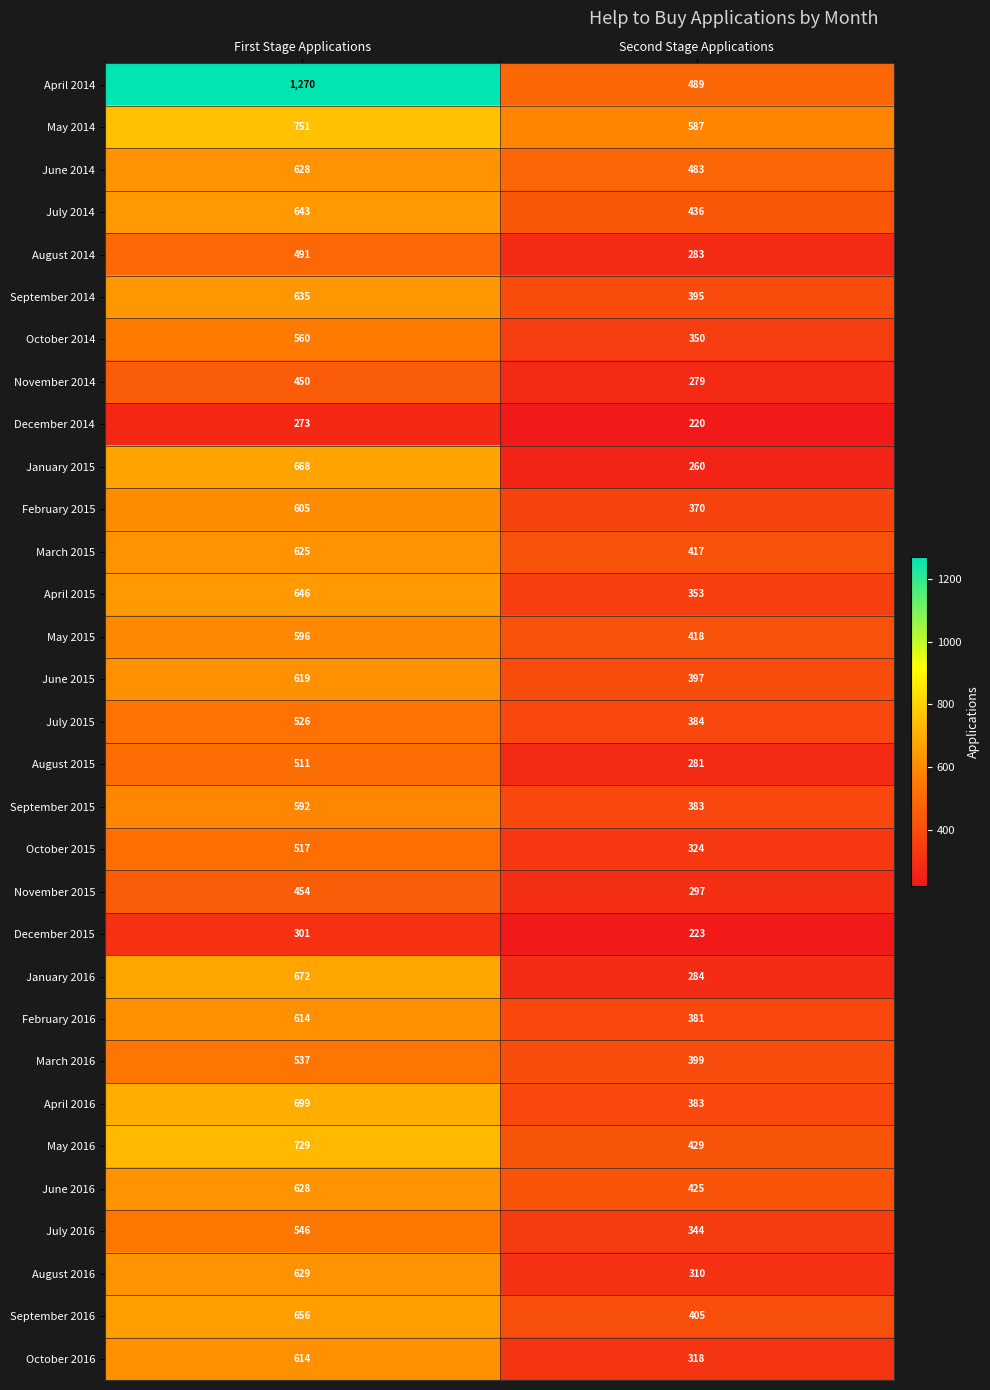

Is the value of October 2014 at First Stage Applications greater than the value of June 2016 at First Stage Applications?

No